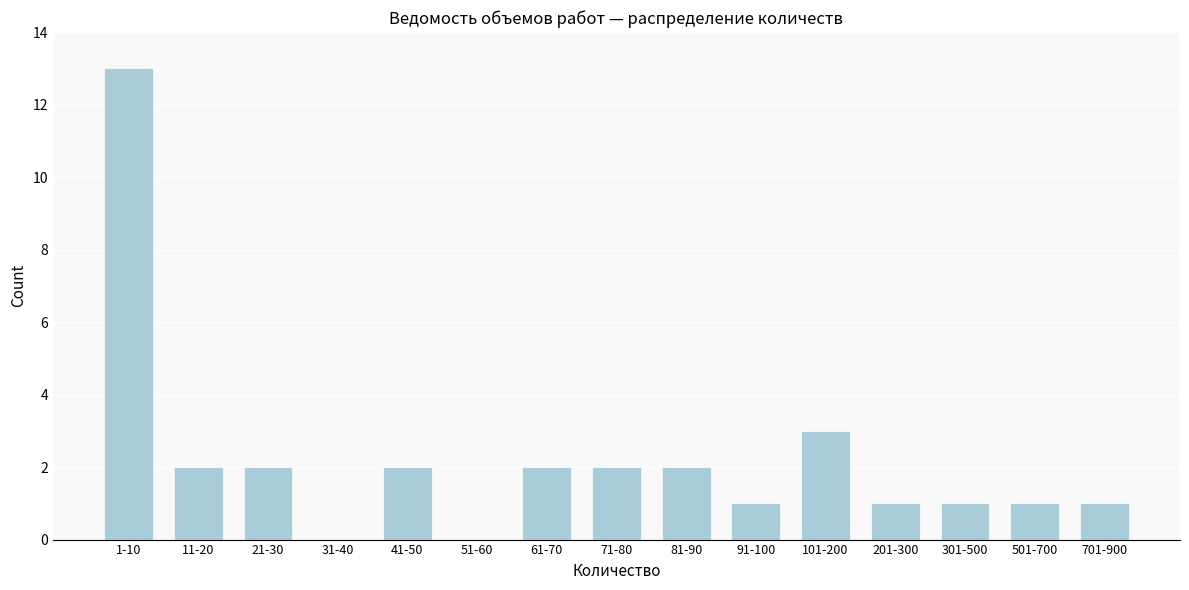

Reading left to right, list all the values displayed in this chart.

1-10=13	11-20=2	21-30=2	31-40=0	41-50=2	51-60=0	61-70=2	71-80=2	81-90=2	91-100=1	101-200=3	201-300=1	301-500=1	501-700=1	701-900=1